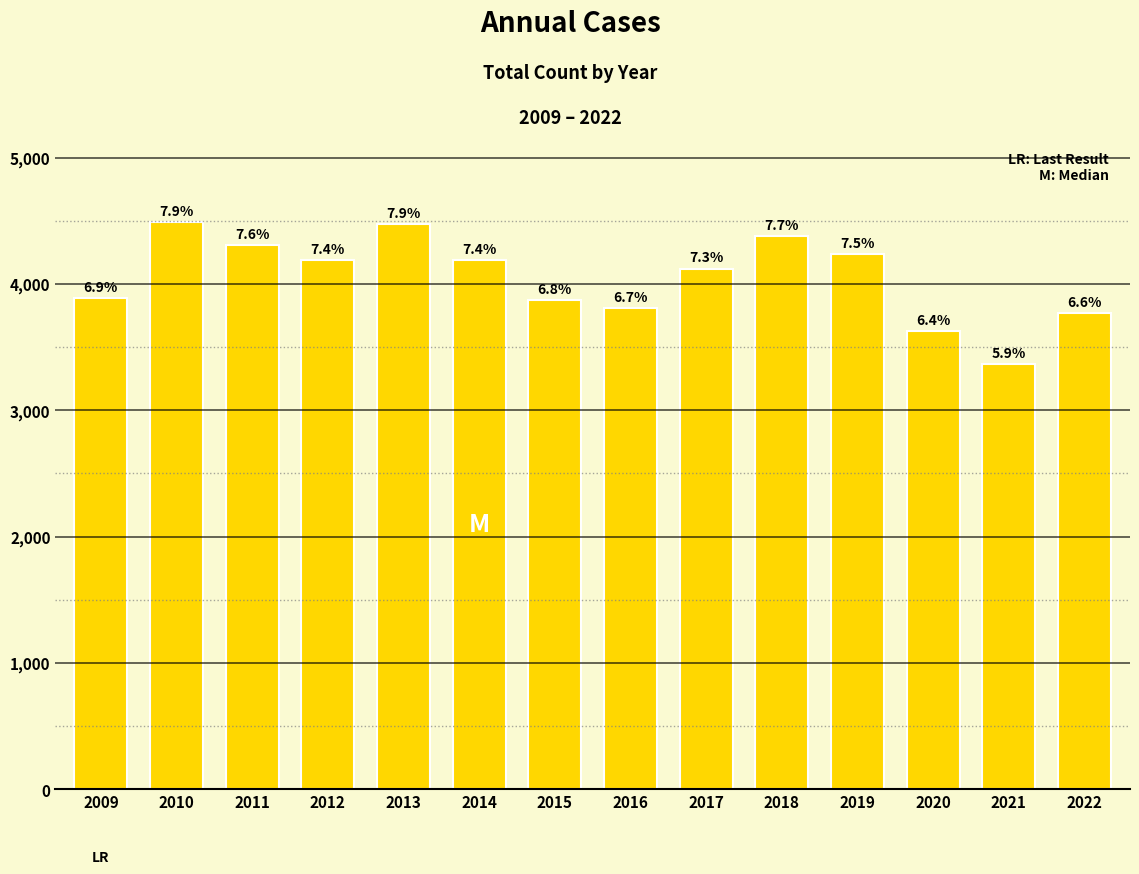

Reading right to left, extract all data points from this chart.

3768	3366	3628	4240	4379	4122	3812	3869	4190	4475	4191	4305	4487	3891